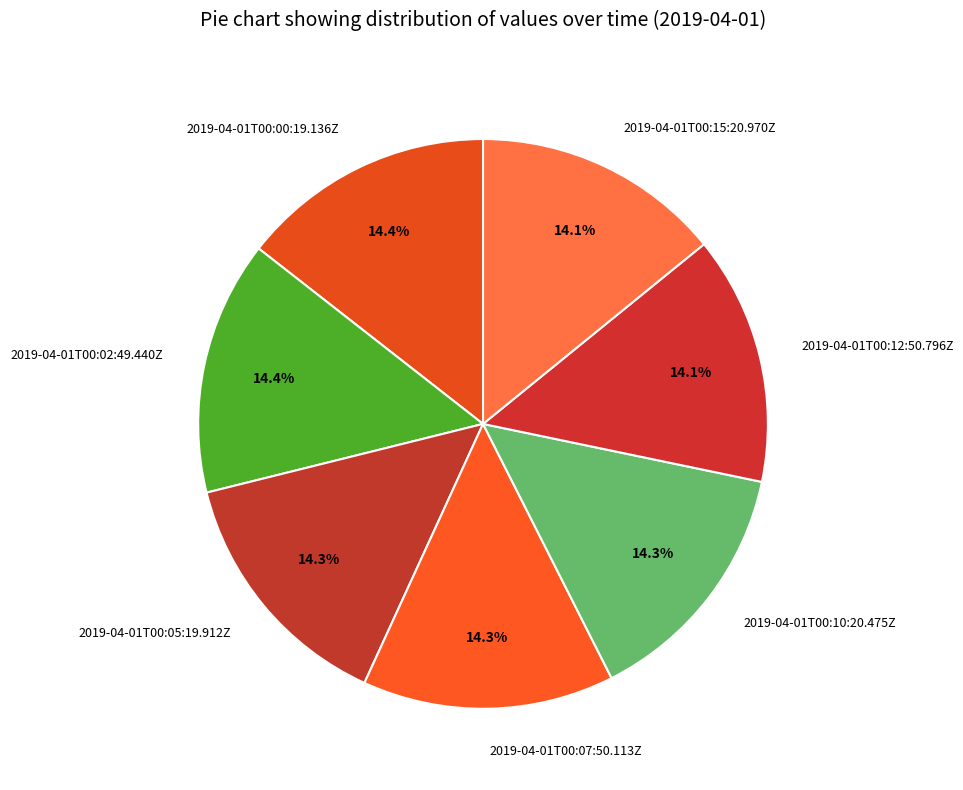

Combined, do 2019-04-01T00:12:50.796Z and 2019-04-01T00:02:49.440Z account for over 50%?

No